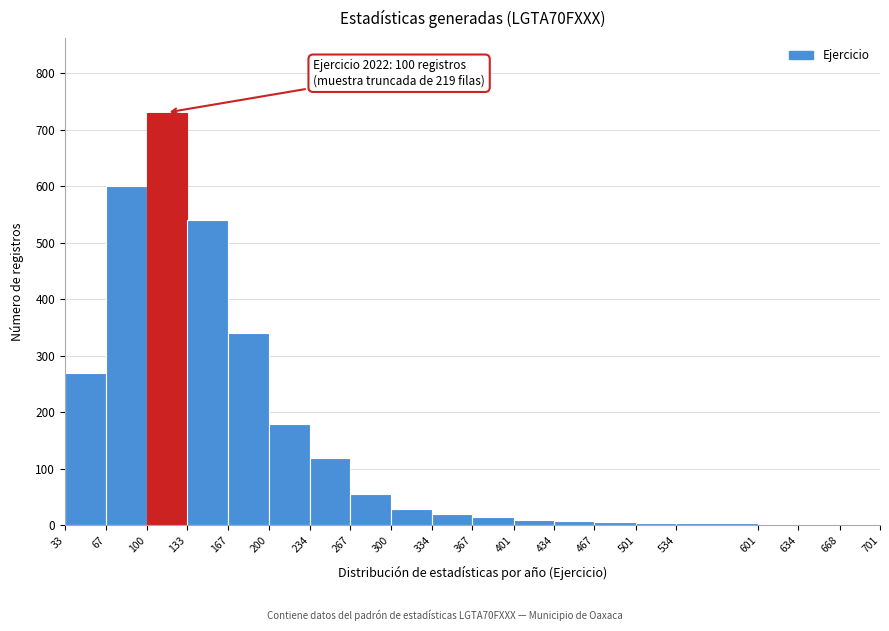

Which range on the x-axis has the tallest bar?

100 to 133